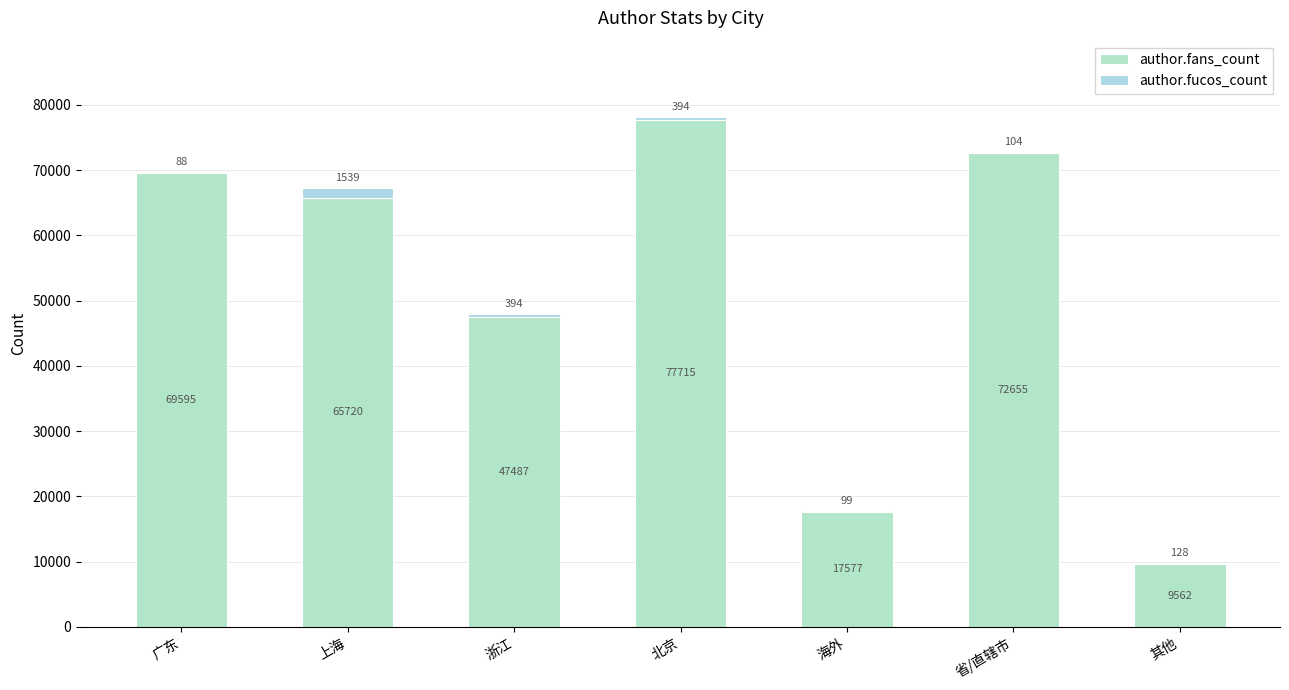

Count the number of data series in this chart.

2